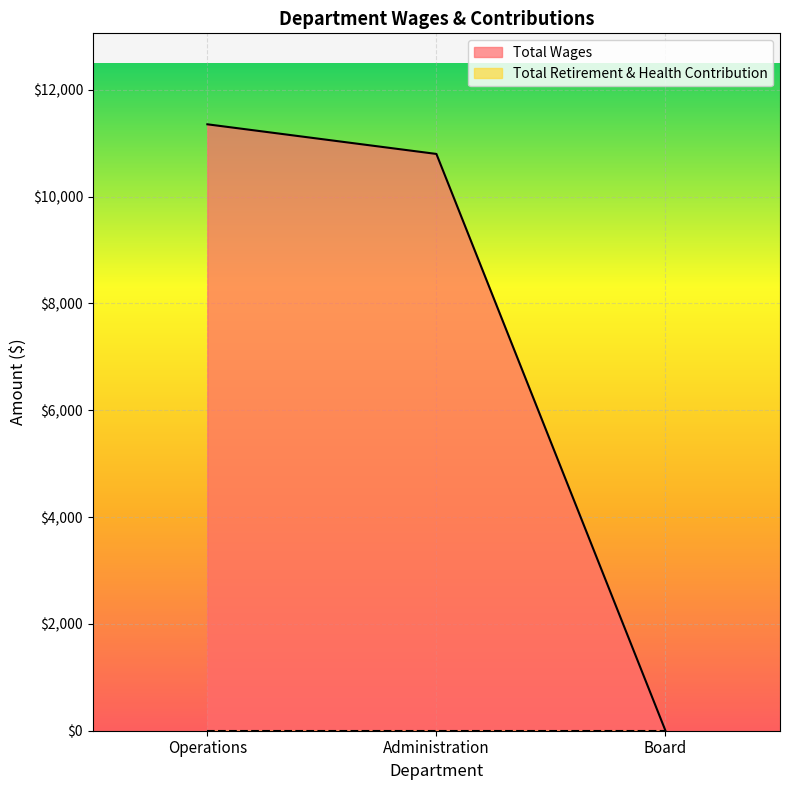

Does the chart display data point markers on the line(s)?

No